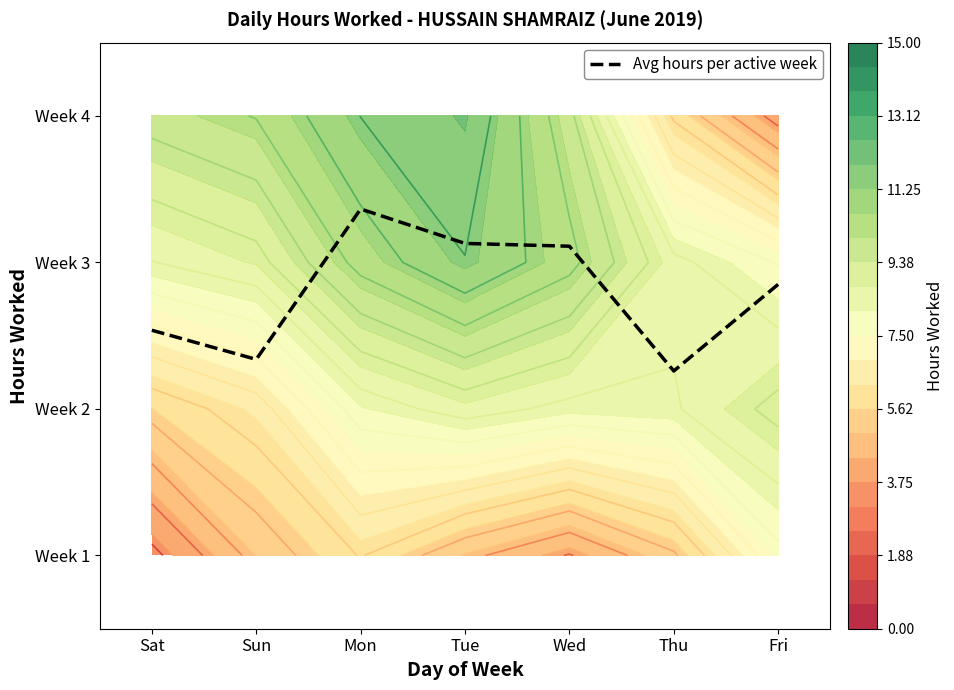

At which category does the chart reach its minimum across all series?

Thu